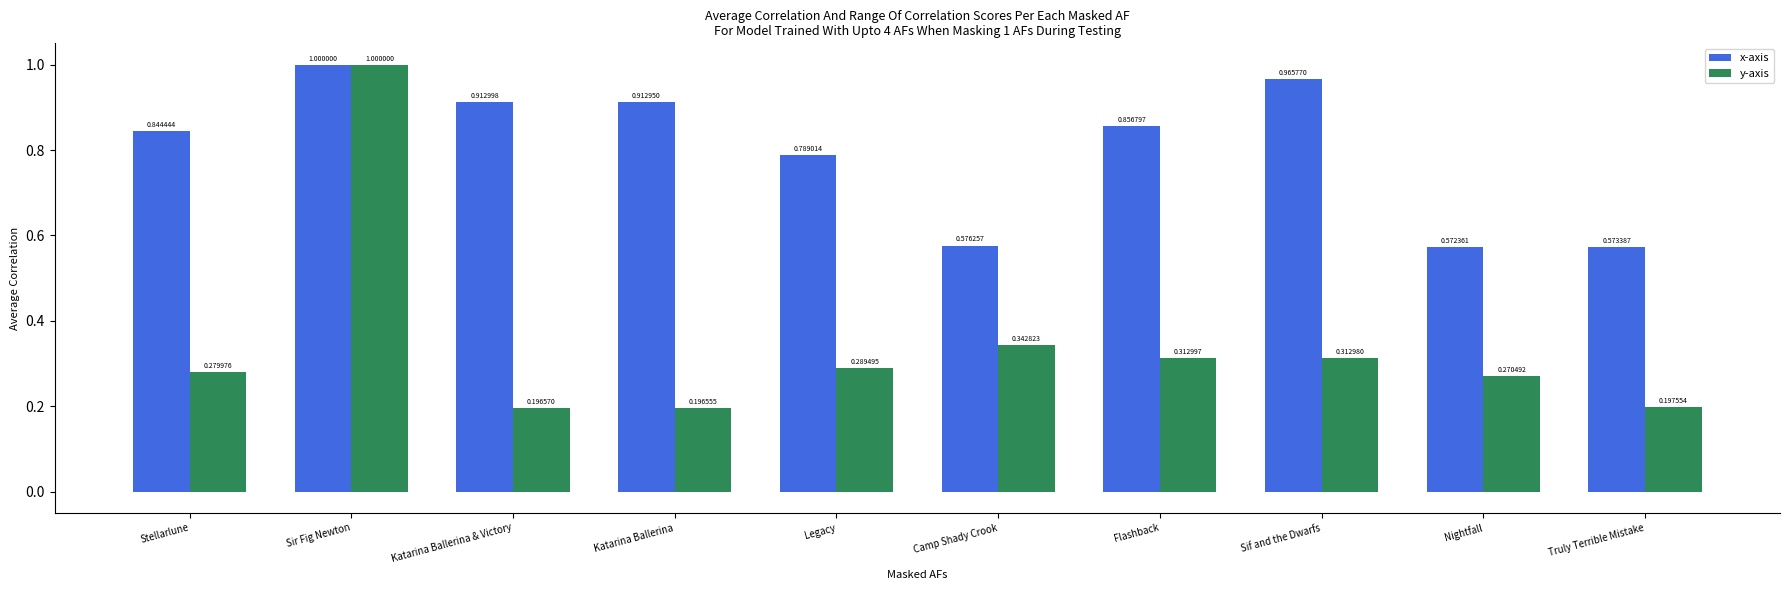

Which series has the widest spread of values?

y-axis